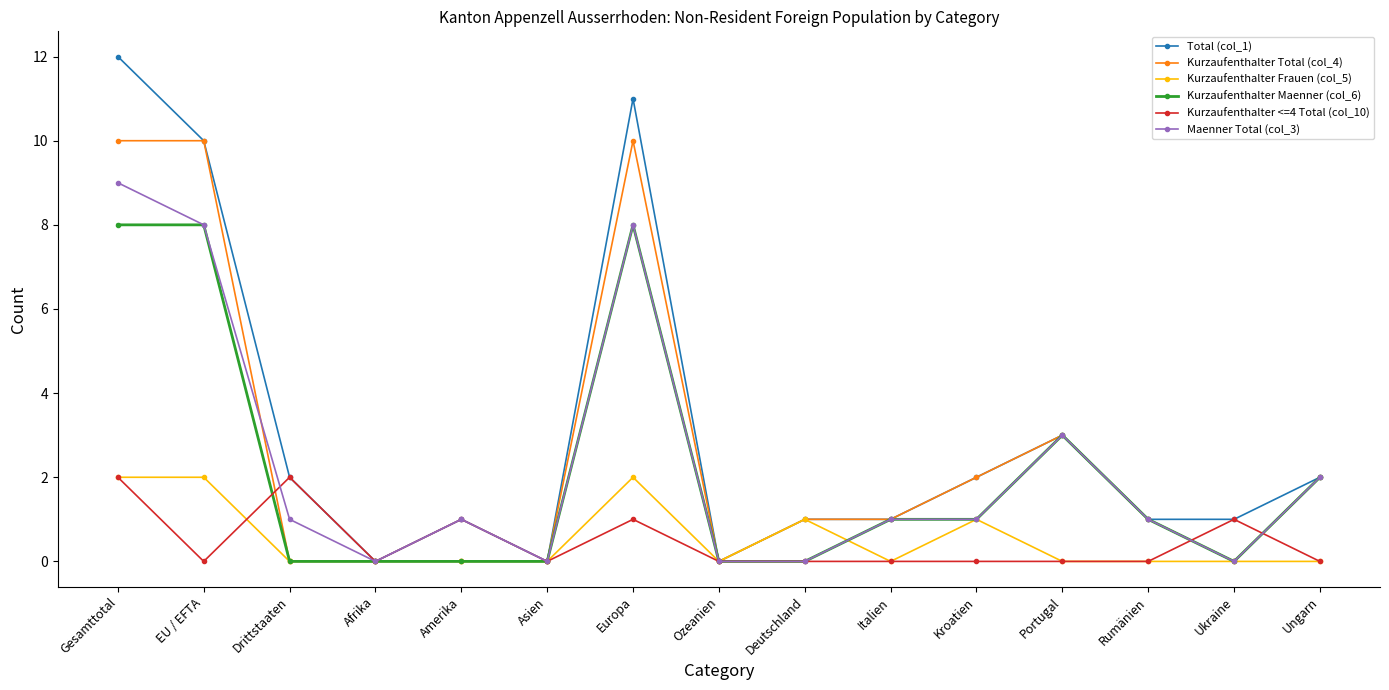

Between Gesamttotal and Asien, which series saw the biggest shift?

Total (col_1)